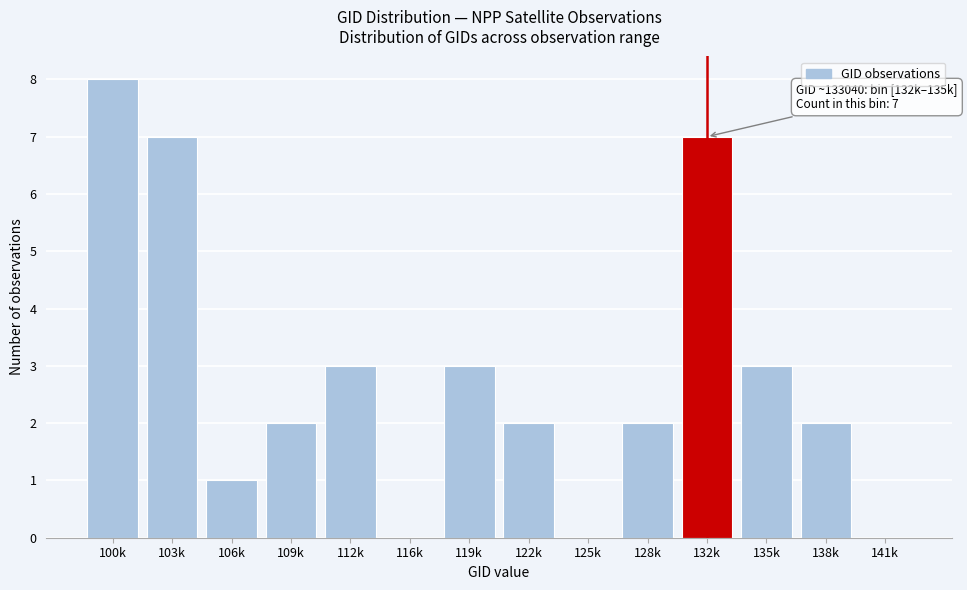

Reading right to left, list all the values displayed in this chart.

141k=0	138k=2	135k=3	132k=7	128k=2	125k=0	122k=2	119k=3	116k=0	112k=3	109k=2	106k=1	103k=7	100k=8